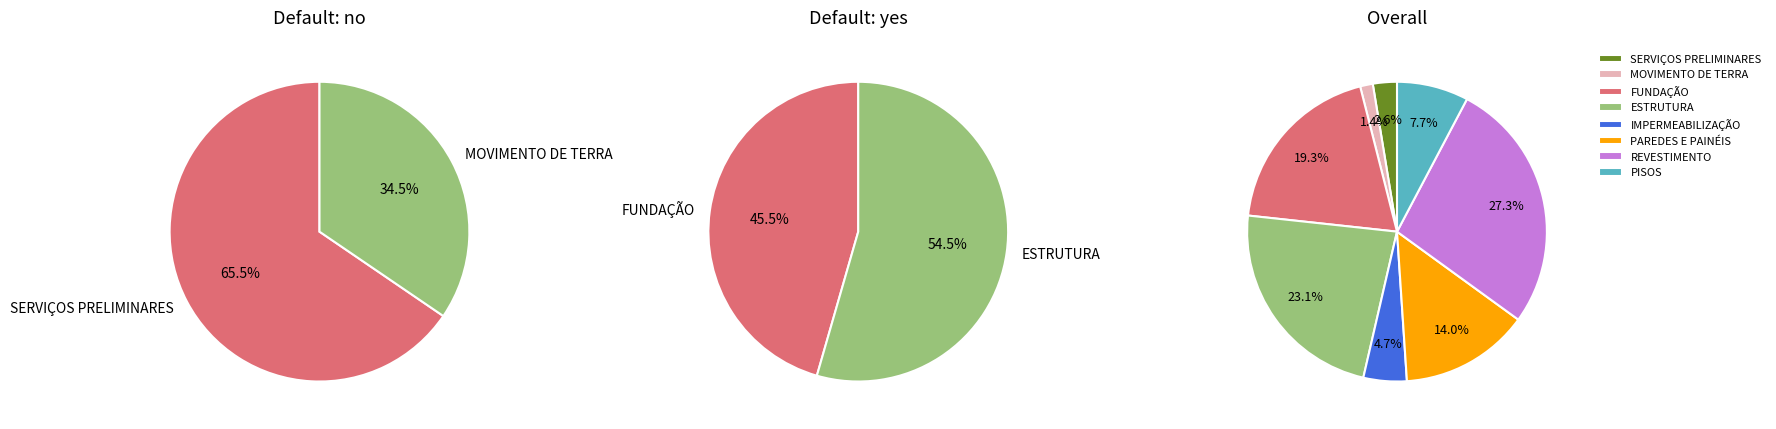

What is the smallest slice in the pie chart?

MOVIMENTO DE TERRA